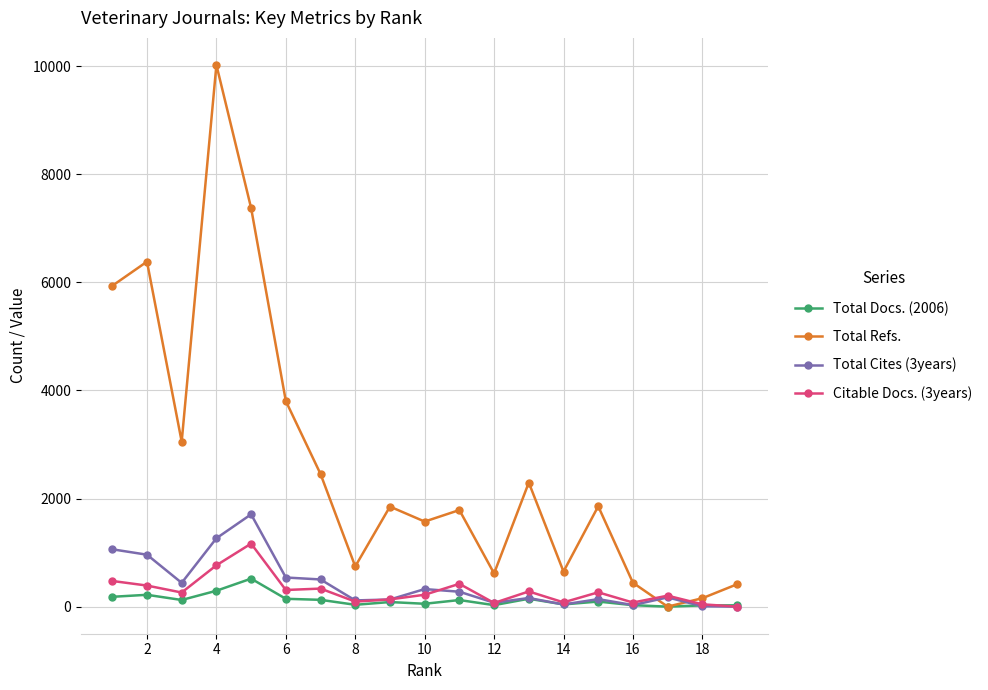

Which series has the largest total across all categories?

Total Refs.